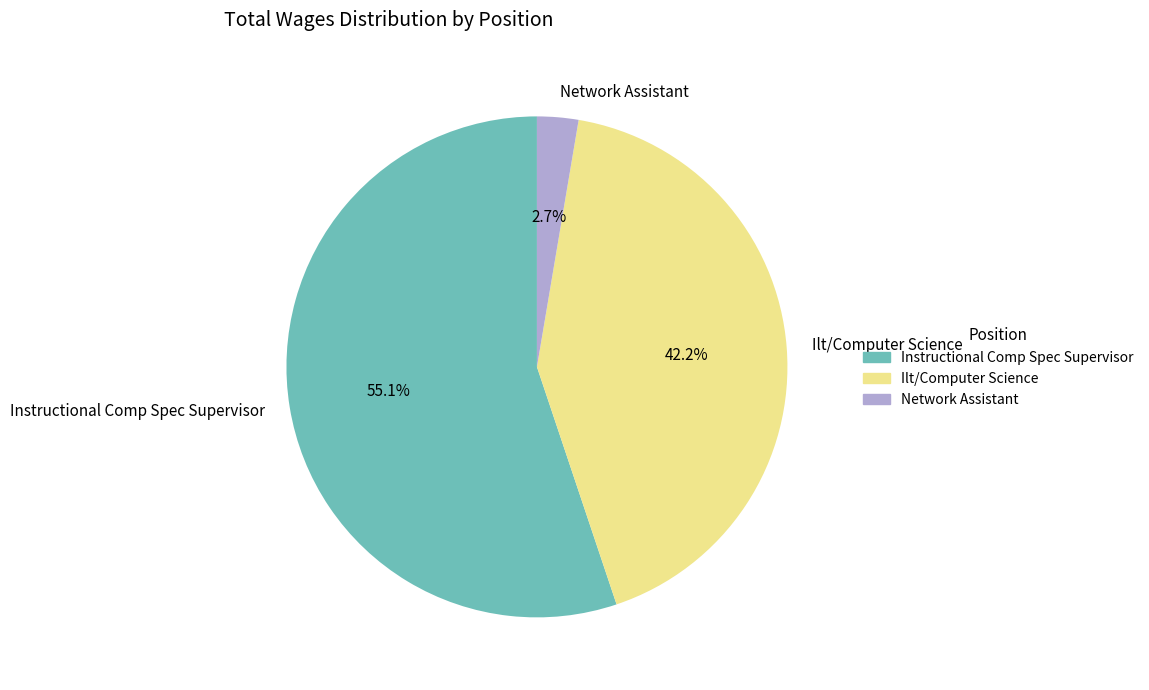

Rank the categories by value from highest to lowest.

Instructional Comp Spec Supervisor, Ilt/Computer Science, Network Assistant